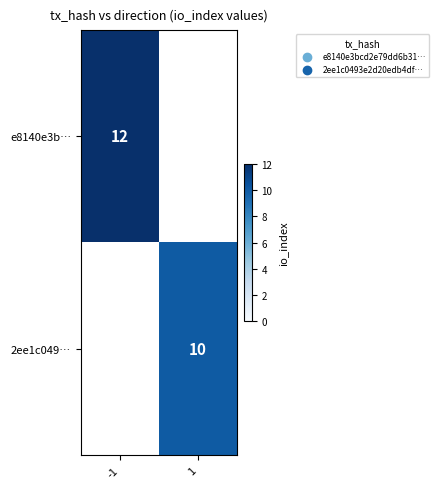

Is it true that e8140e3b… equals 4.4 at -1?

False